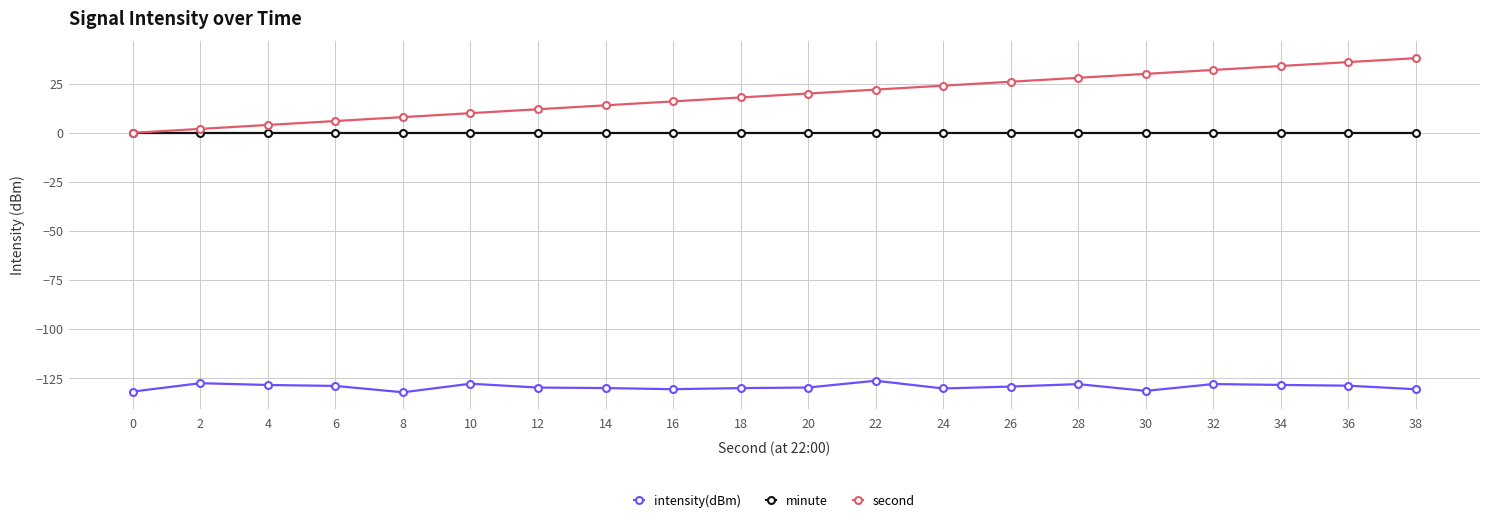

True or false: intensity(dBm) has more than 0 points higher than both neighbors.

True